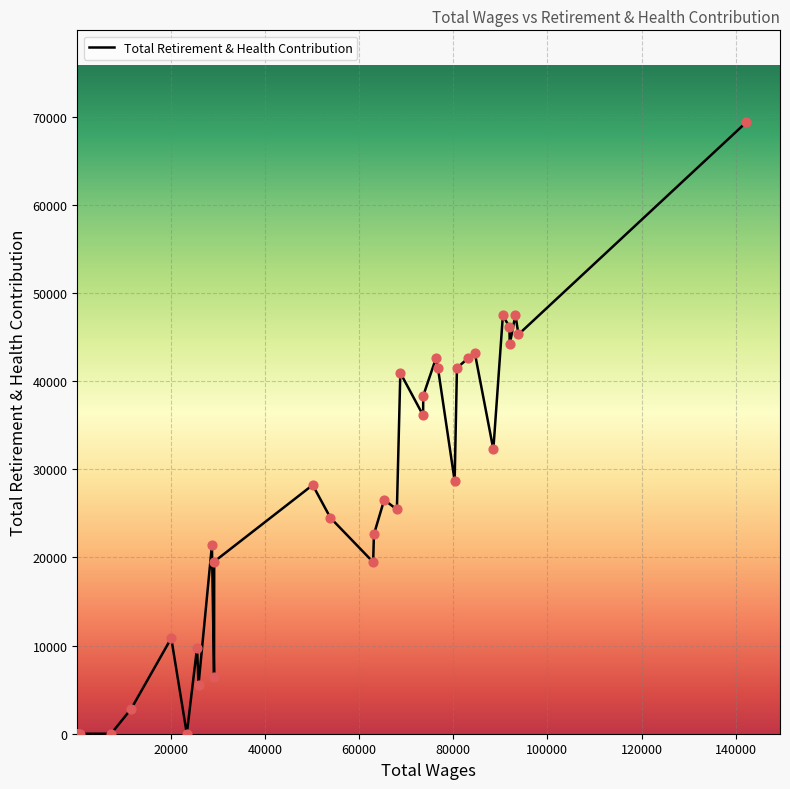

What is the maximum value shown in the chart?

69391